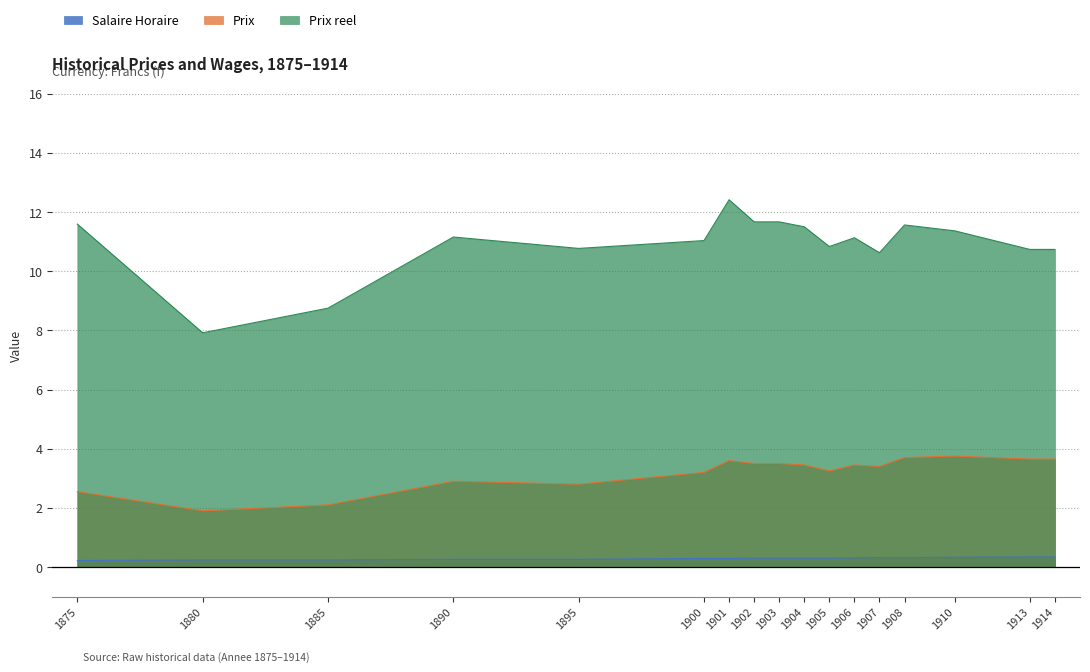

Reading right to left, transcribe all the data shown in this chart.

Salaire Horaire: 0.3	0.3	0.3	0.3	0.3	0.3	0.3	0.3	0.3	0.3	0.3	0.3	0.3	0.3	0.2	0.2	0.2
Prix: 3.6	3.6	3.8	3.7	3.4	3.5	3.2	3.5	3.5	3.5	3.6	3.2	2.8	2.9	2.1	1.9	2.5
Prix reel: 10.7	10.7	11.4	11.6	10.6	11.1	10.8	11.5	11.7	11.7	12.4	11.0	10.8	11.2	8.8	7.9	11.6